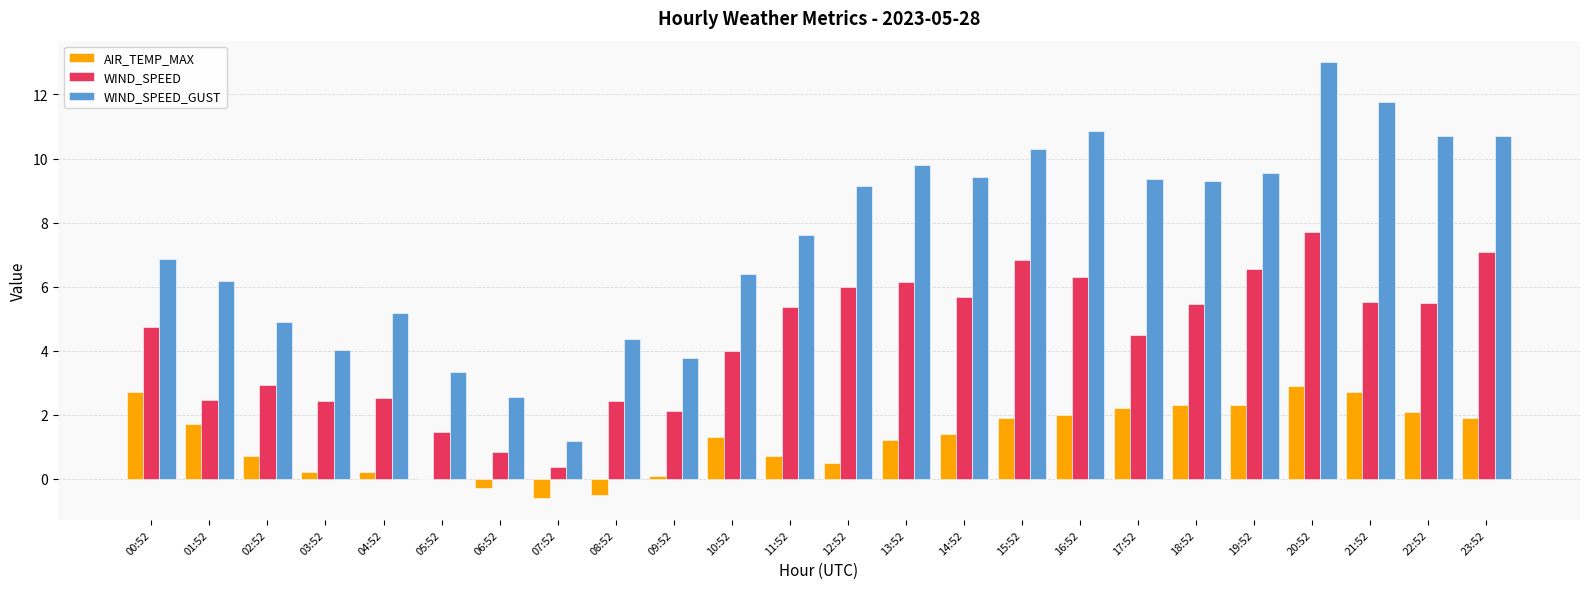

Which series changed the most between 04:52 and 07:52?

WIND_SPEED_GUST